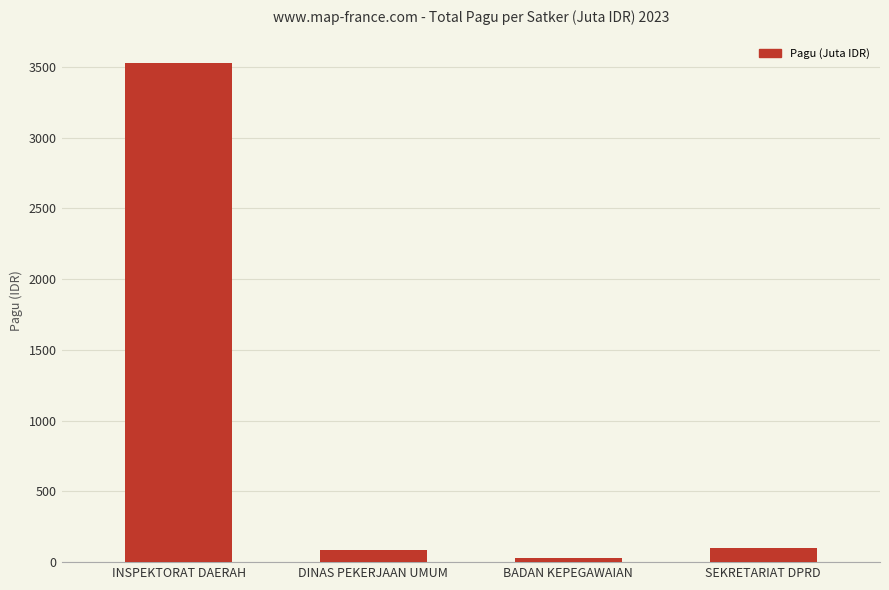

What is the ratio of the value at BADAN KEPEGAWAIAN to the value at DINAS PEKERJAAN UMUM?

0.3